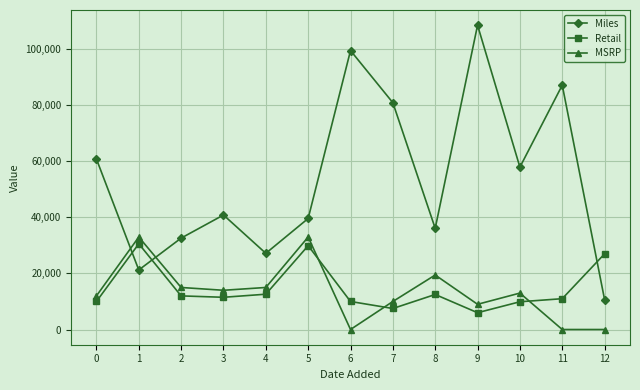

What is the spread (max minus min) of values at 3?

29359